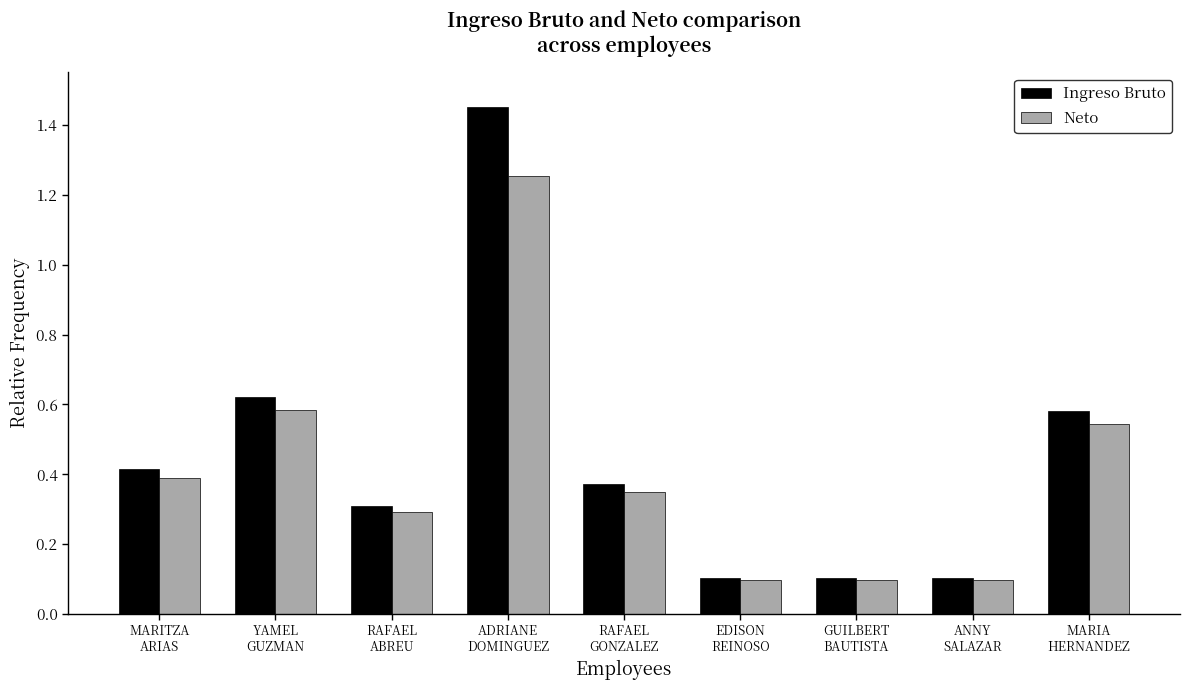

What is the difference between the Ingreso Bruto values at MARITZA
ARIAS and GUILBERT
BAUTISTA?

0.3